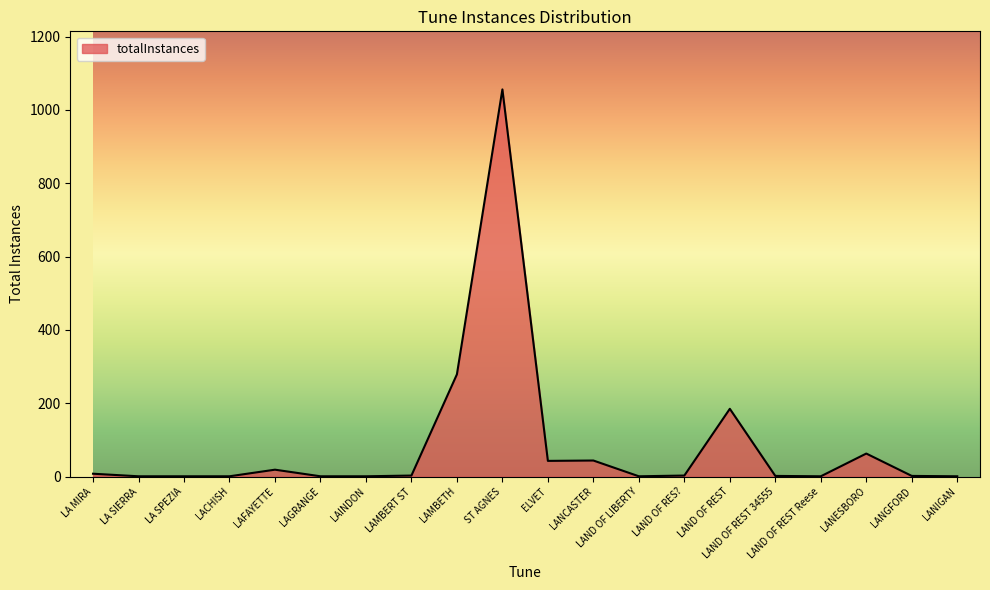

At which label is the value closest to 528?

LAMBETH